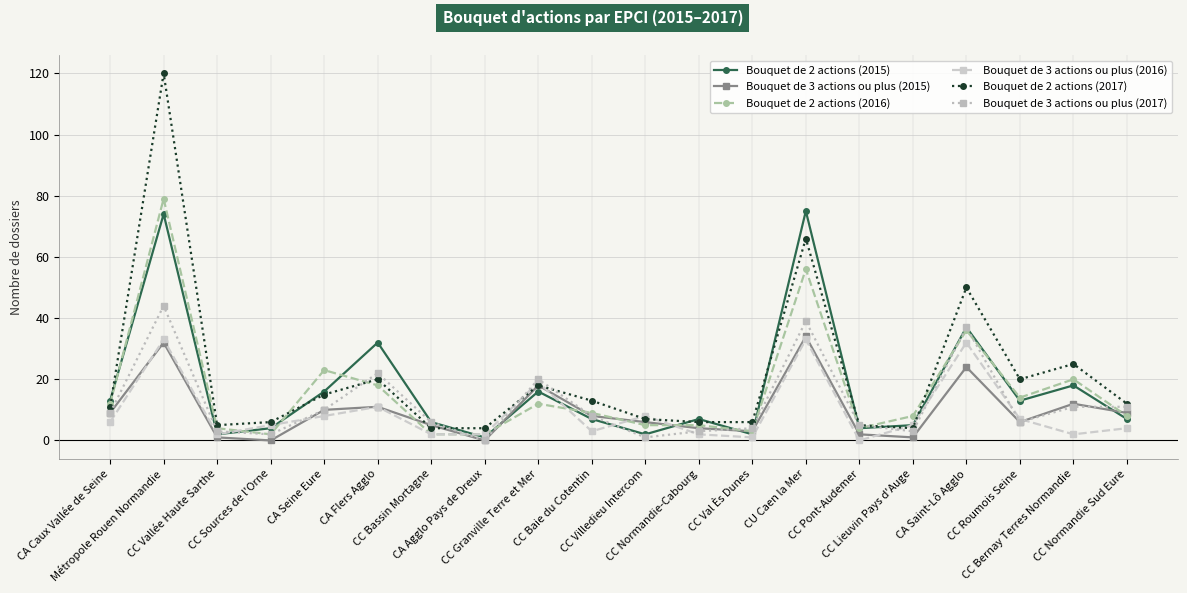

Between CA Seine Eure and CC Normandie-Cabourg, which series saw the biggest shift?

Bouquet de 2 actions (2016)